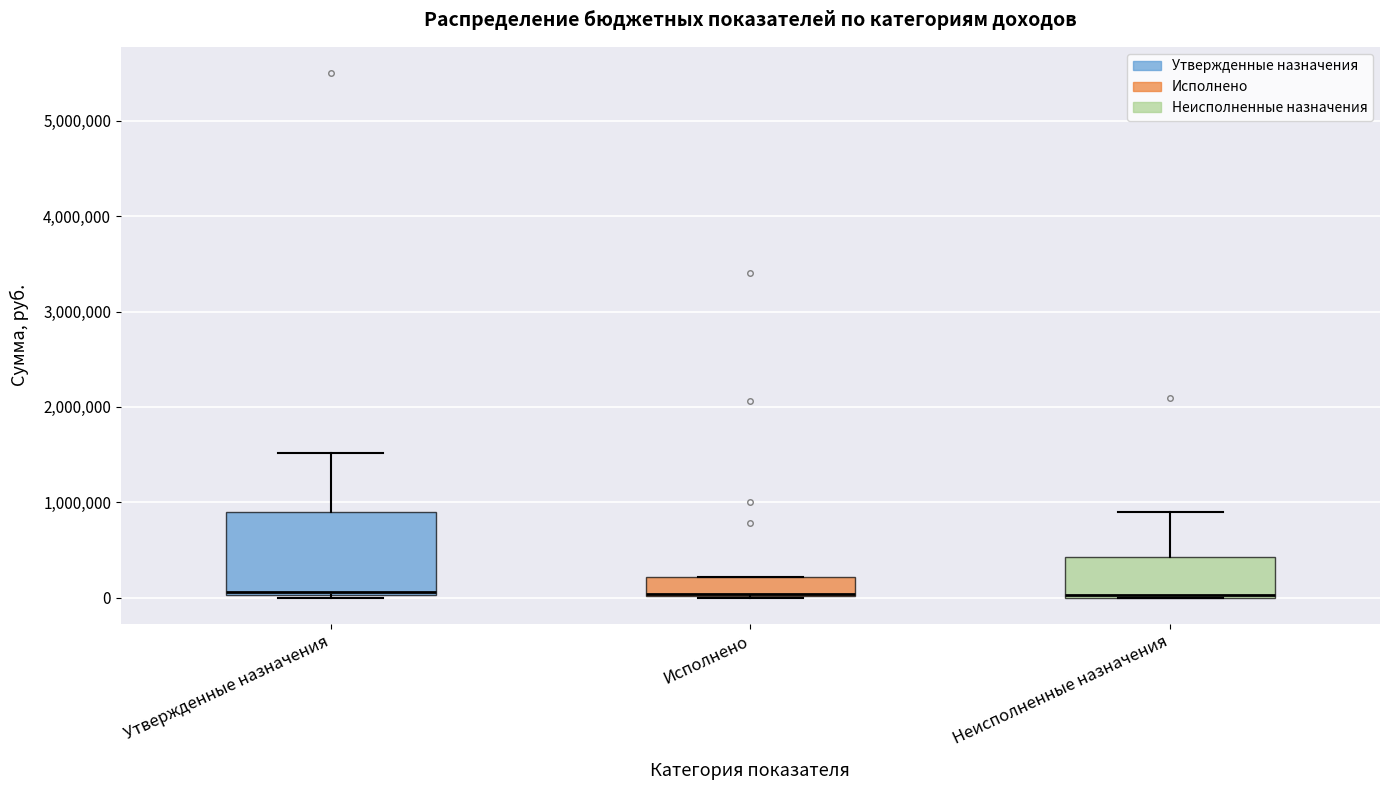

Where is the upper edge of the box for Исполнено on the y-axis? The values are not printed on the chart, so give them approximately, as read against the axis.

200000